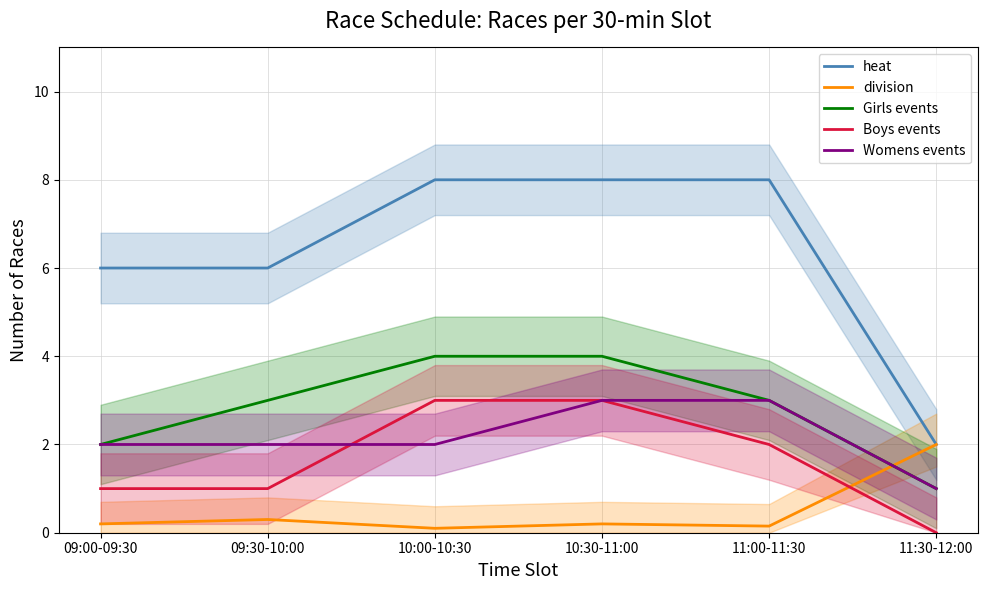

At which label is heat closest to 5?

09:00-09:30